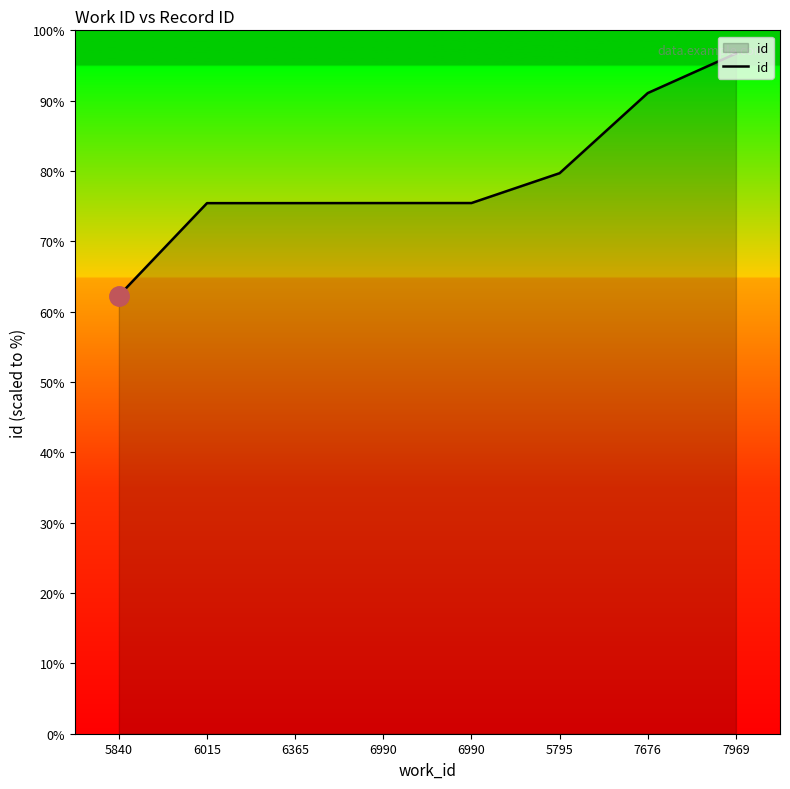

Is this an area chart (filled region under the line)?

Yes